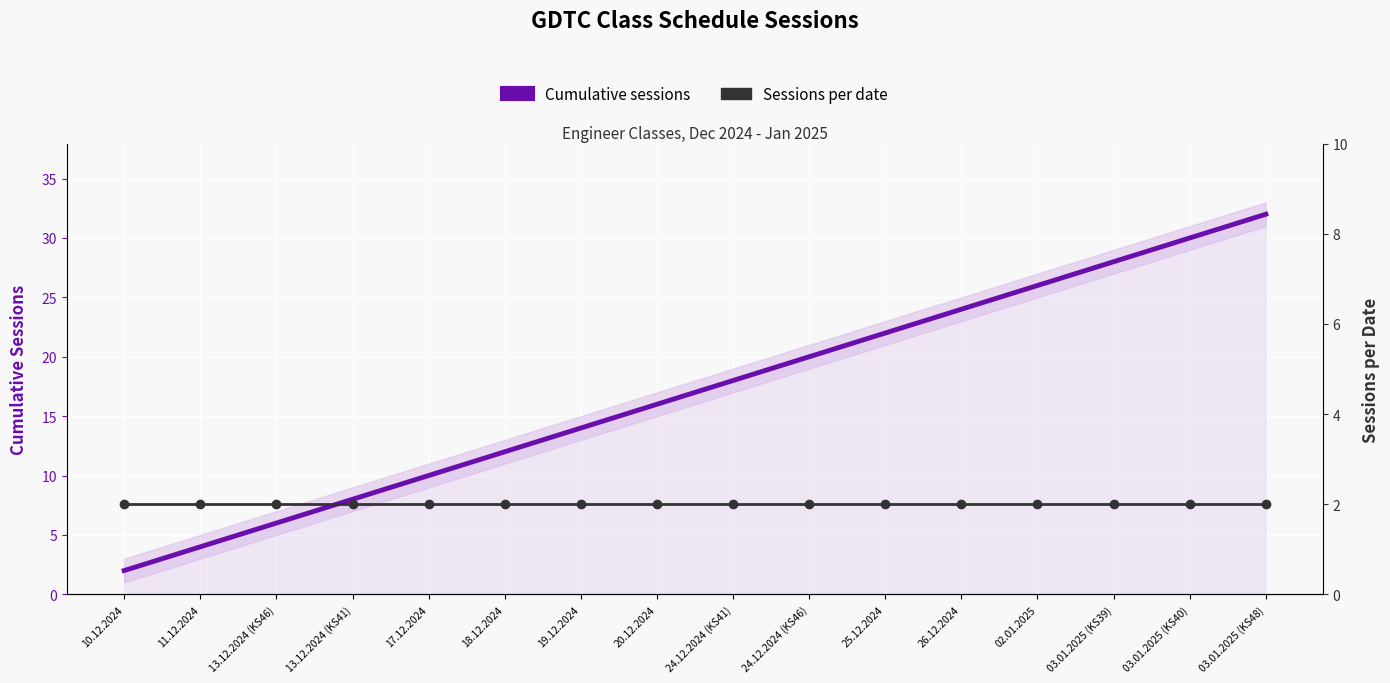

What is the value of the Cumulative sessions point at the 1st from the left?

2